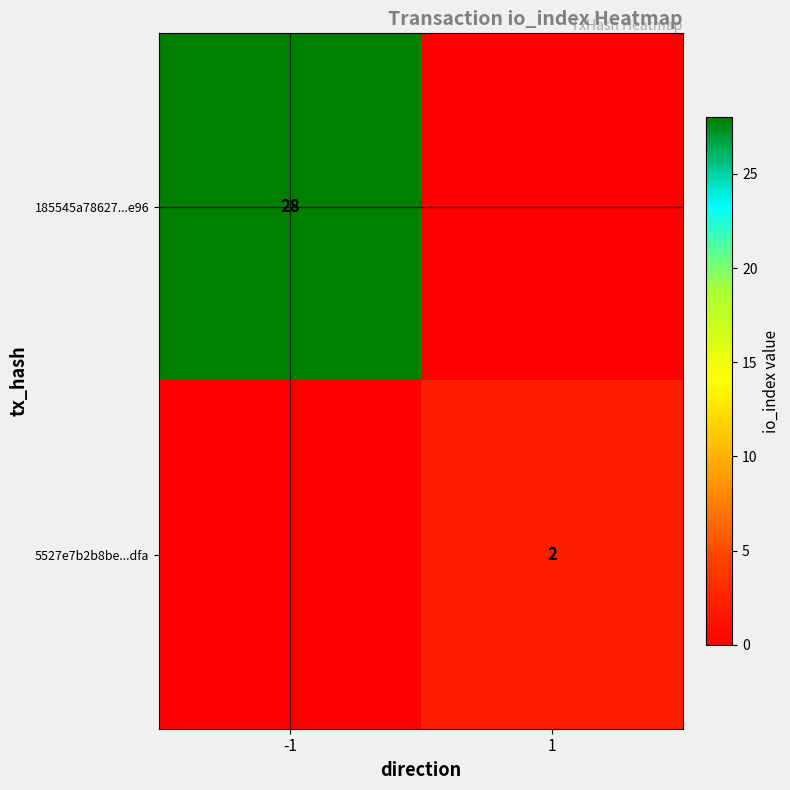

Is the value of 5527e7b2b8be...dfa at 1 greater than the value of 185545a78627...e96 at -1?

No